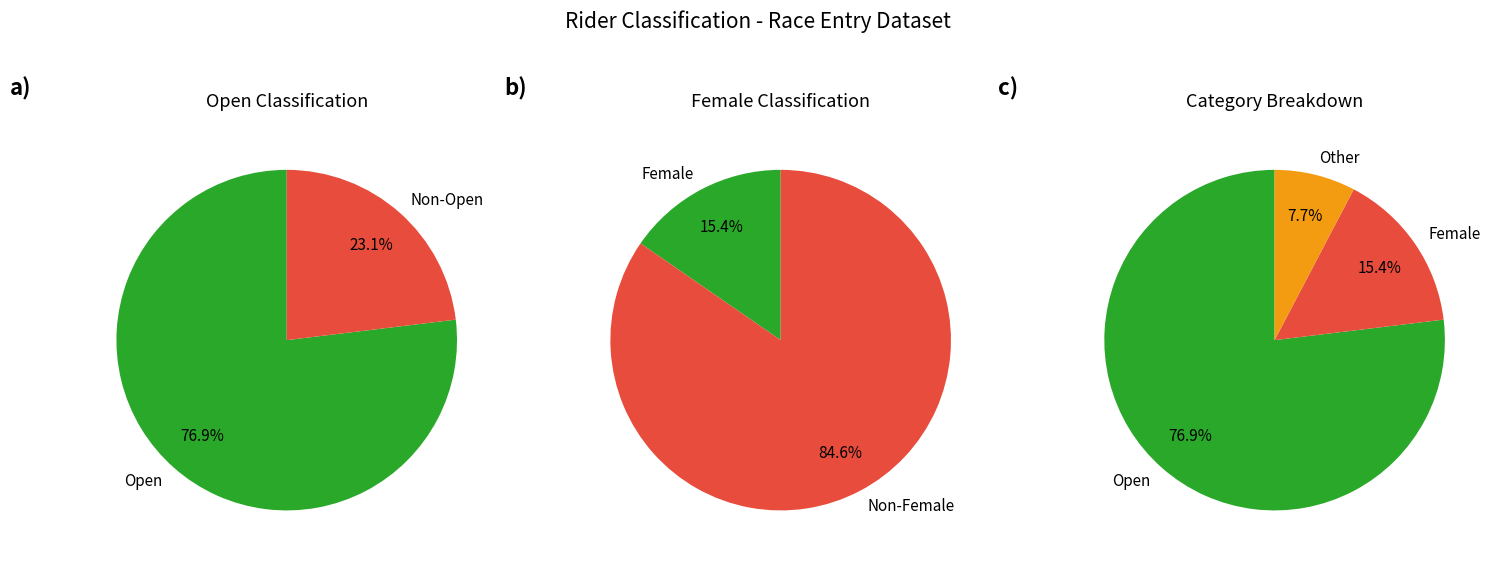

How many segments does this pie chart have?

5